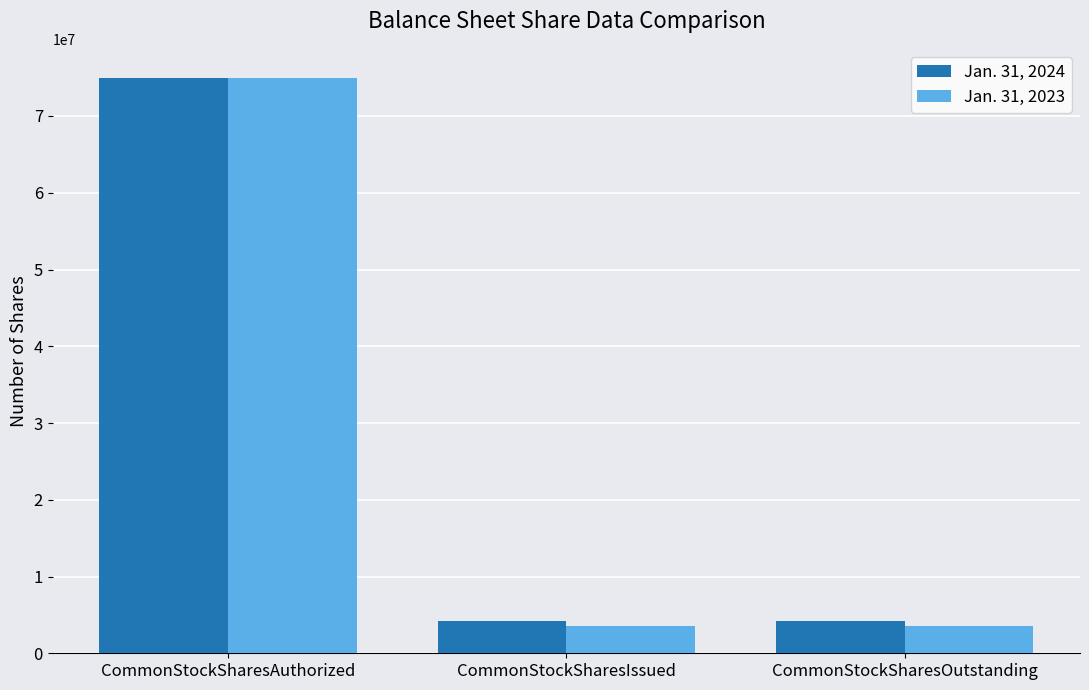

Reading left to right, what are all the values shown in this chart?

Jan. 31, 2024: CommonStockSharesAuthorized=75000000	CommonStockSharesIssued=4241130	CommonStockSharesOutstanding=4241130
Jan. 31, 2023: CommonStockSharesAuthorized=75000000	CommonStockSharesIssued=3500000	CommonStockSharesOutstanding=3500000